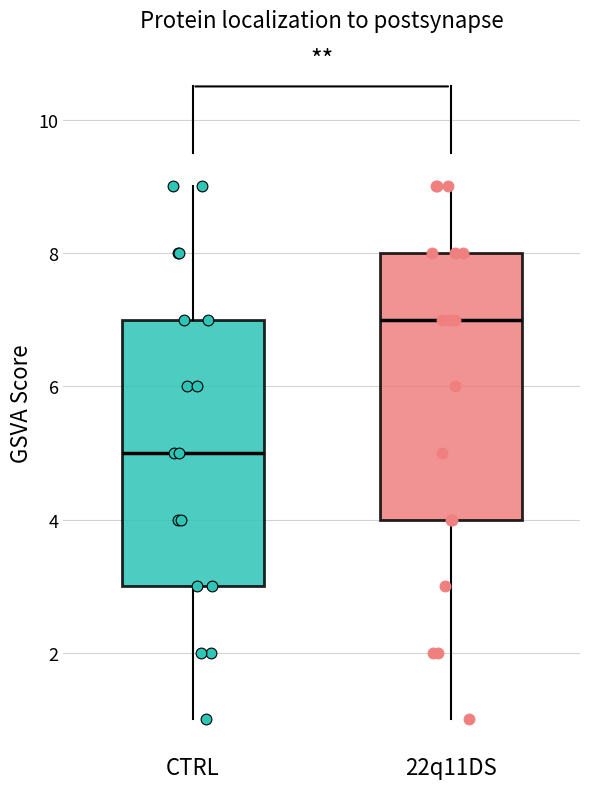

Reading left to right, read every box against the y-axis: the position of its median line, the range the box covers, and the ends of its whiskers. The values are not printed on the chart, so give them approximately, as read against the axis.

CTRL: median 5, box 3 to 7, whiskers 1 to 9
22q11DS: median 7, box 4 to 8, whiskers 1 to 9